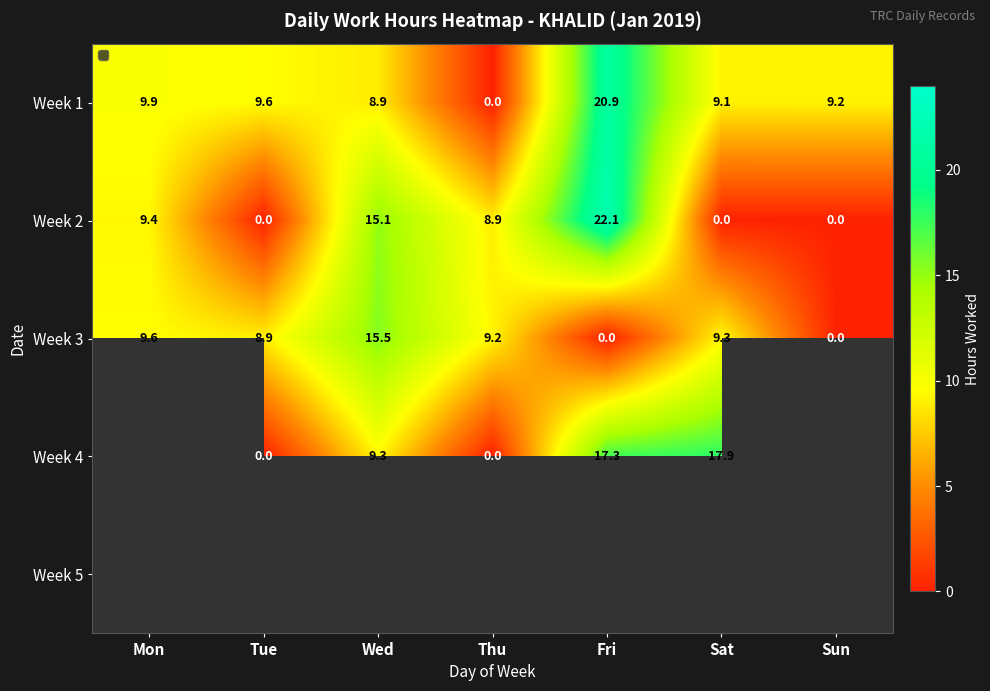

At which label is Week 1 closest to 10?

Mon